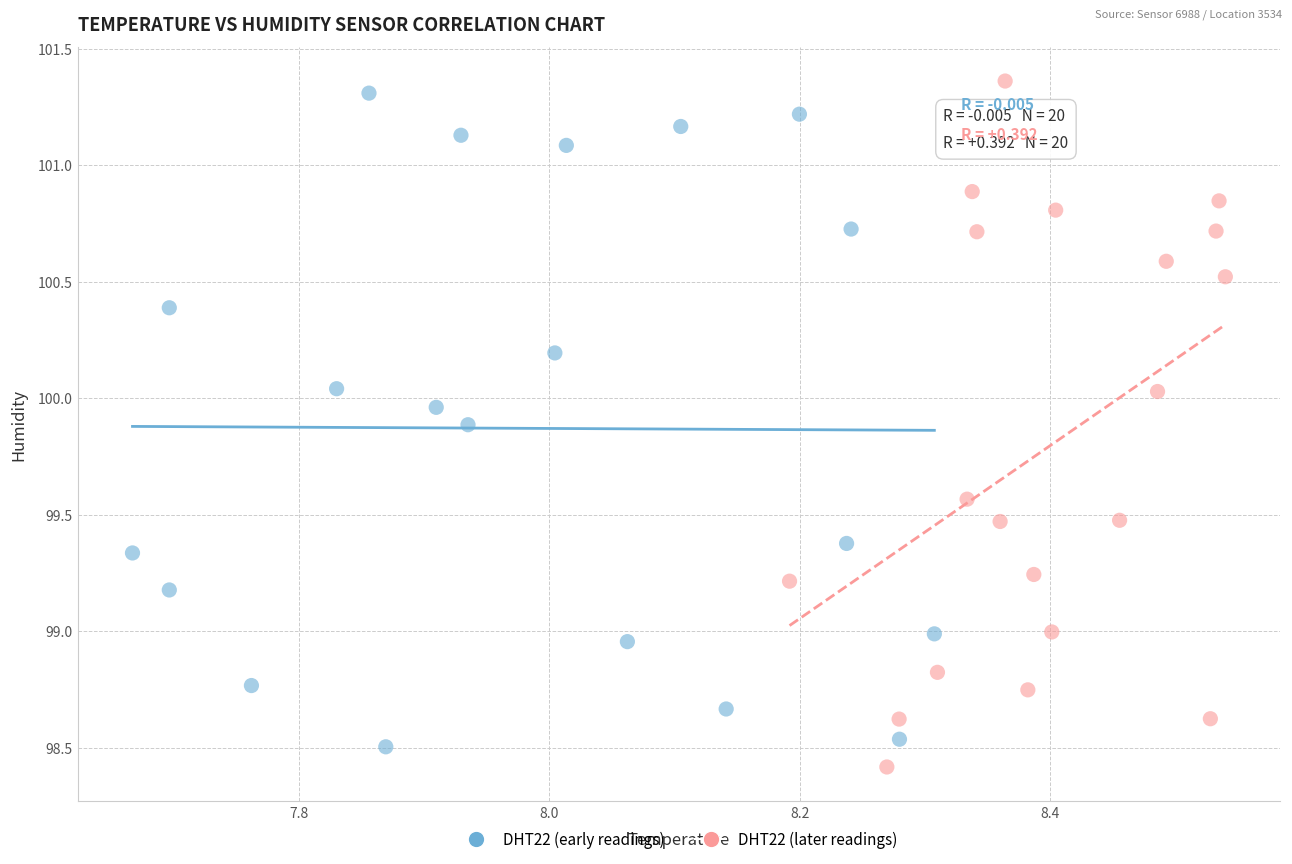

What are all the series names shown in the legend?

DHT22 (early readings), DHT22 (later readings)